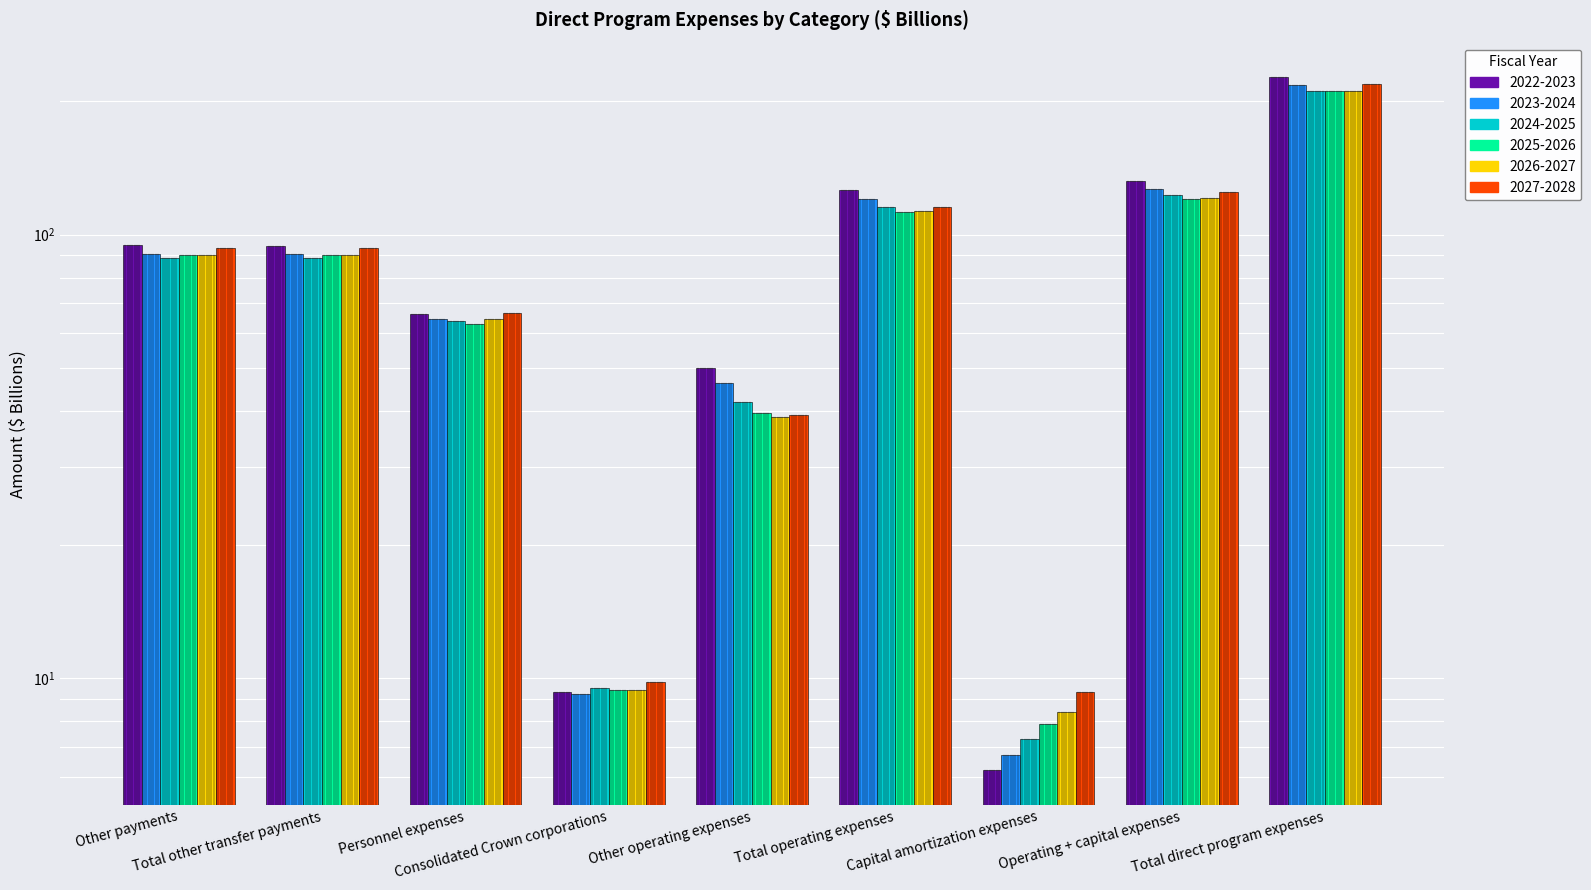

At which label does 2022-2023 first exceed 94?

Other payments